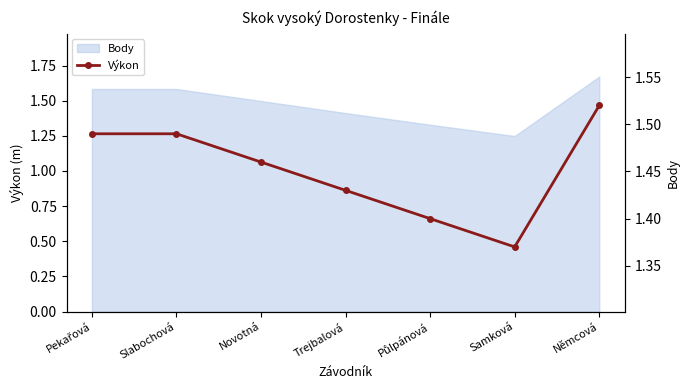

True or false: the data shows 1.5 at Novotná.

True